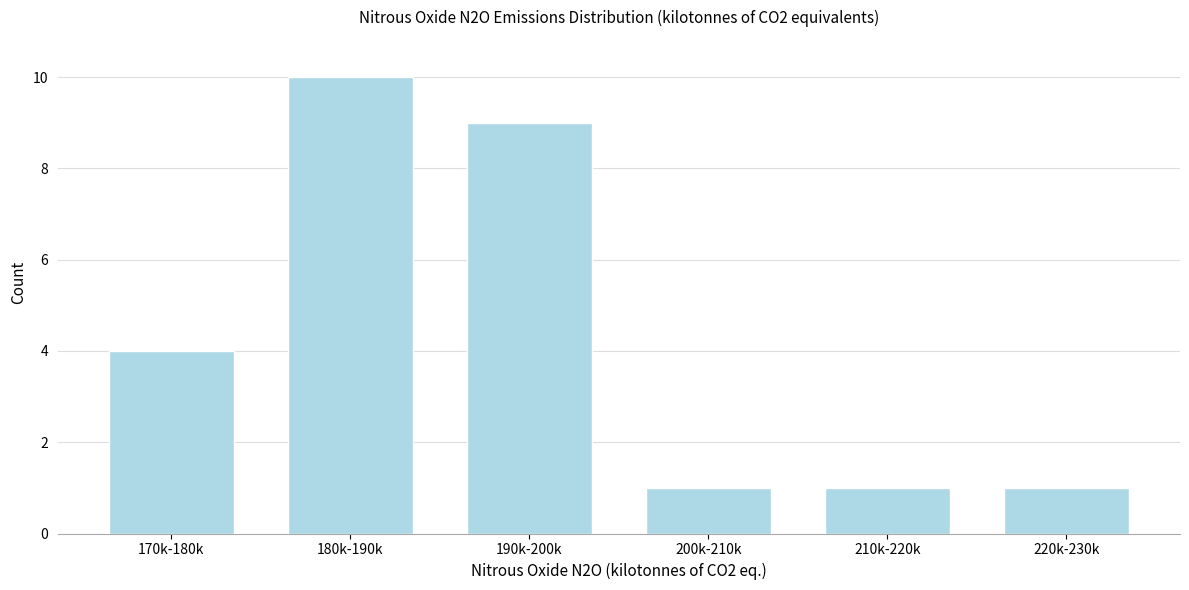

Reading left to right, extract all data points from this chart.

170k-180k=4	180k-190k=10	190k-200k=9	200k-210k=1	210k-220k=1	220k-230k=1